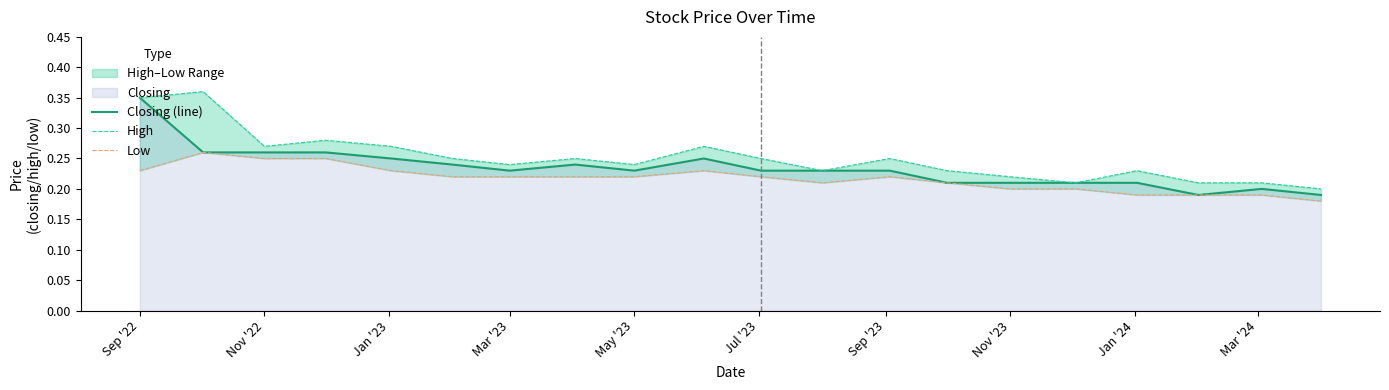

True or false: Closing (line) has a value of 0.3 at May '23.

False